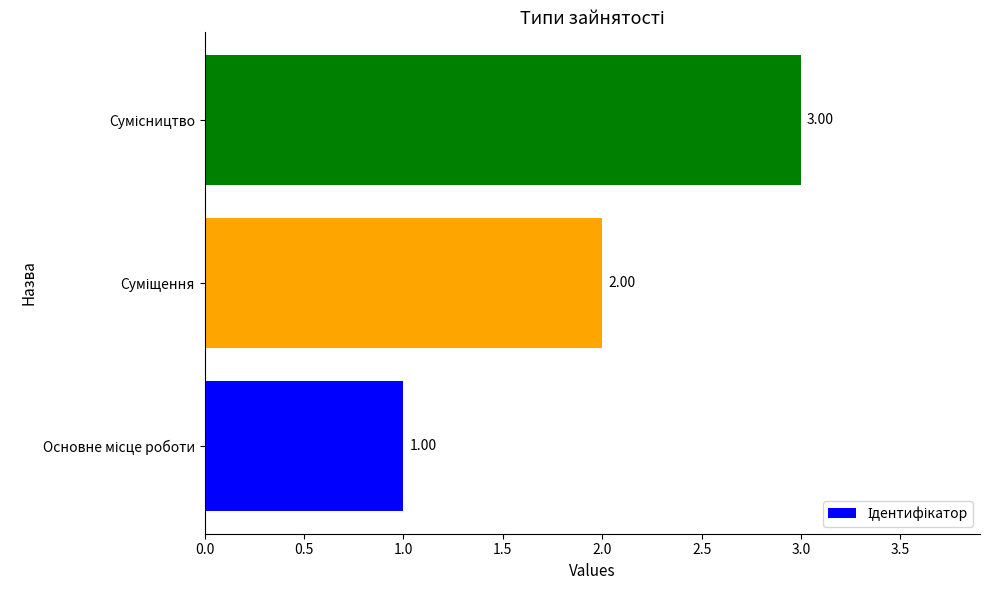

What is the sum of all values?

6